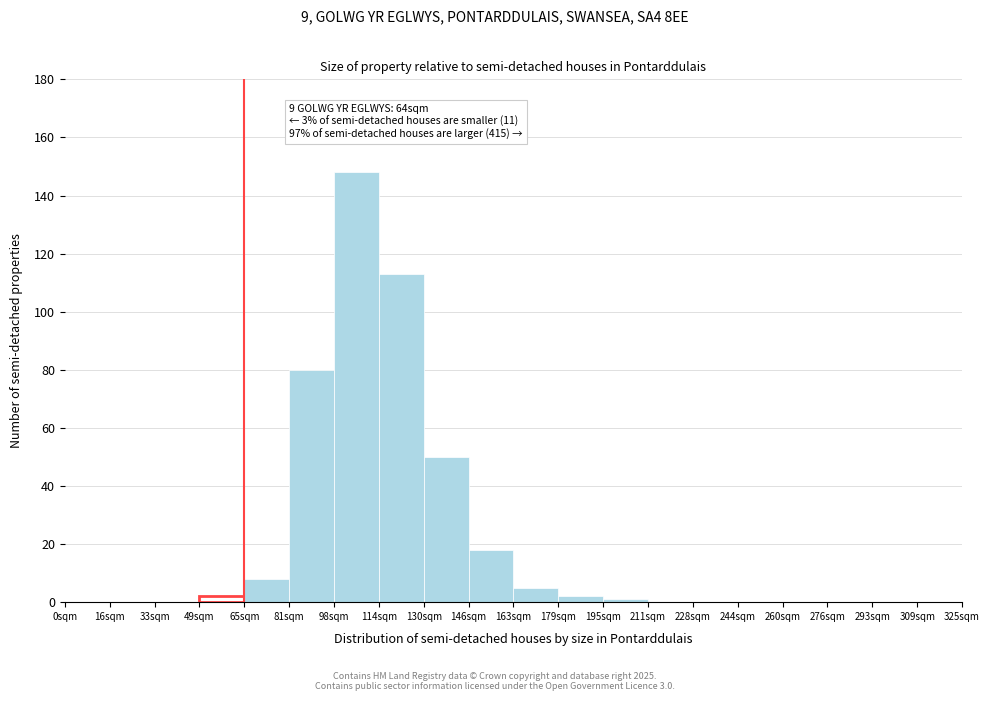

Reading left to right, transcribe all the data shown in this chart.

0sqm=0	16sqm=0	33sqm=0	49sqm=2	65sqm=8	81sqm=80	98sqm=148	114sqm=113	130sqm=50	146sqm=18	163sqm=5	179sqm=2	195sqm=1	211sqm=0	228sqm=0	244sqm=0	260sqm=0	276sqm=0	293sqm=0	309sqm=0